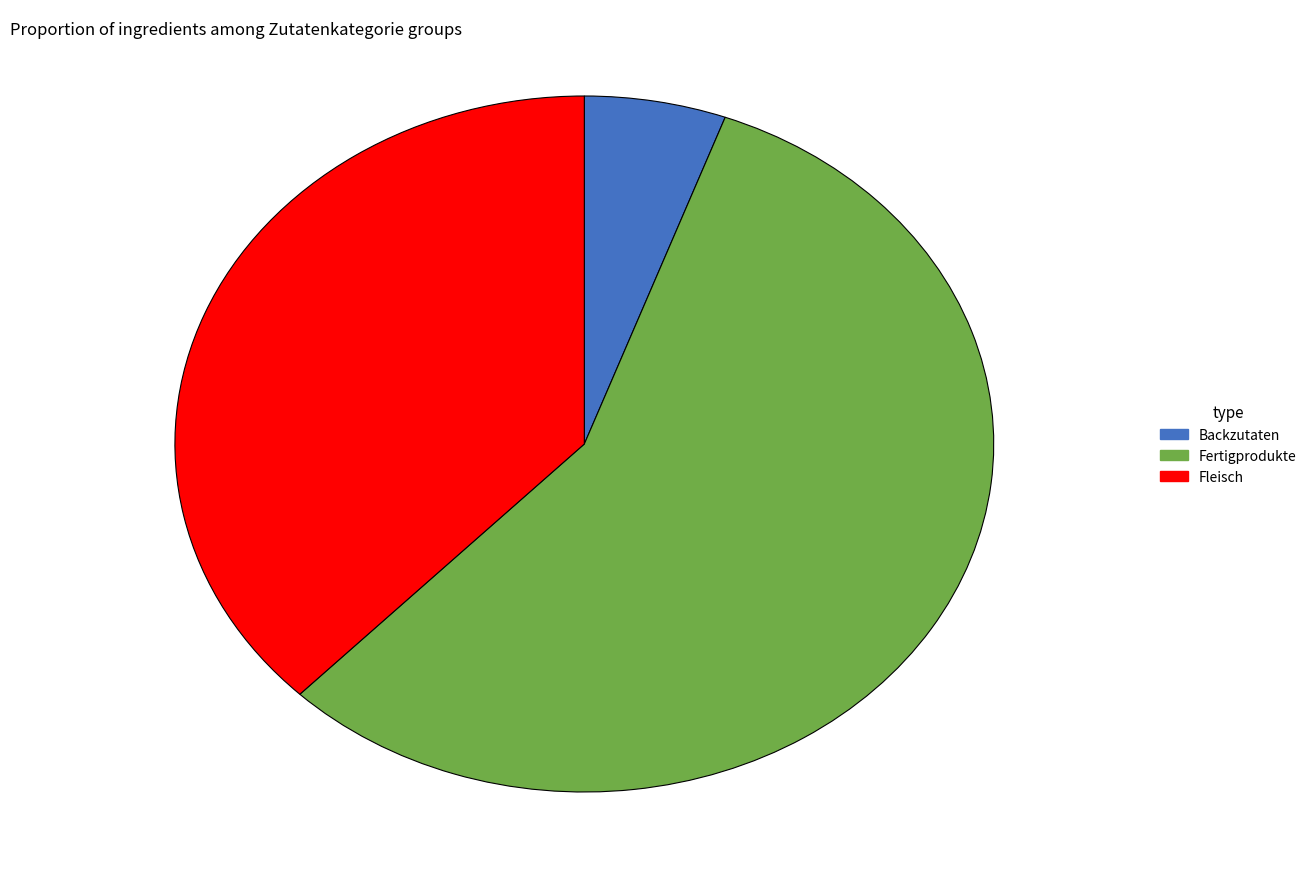

Which category has the smallest portion of the pie?

Backzutaten